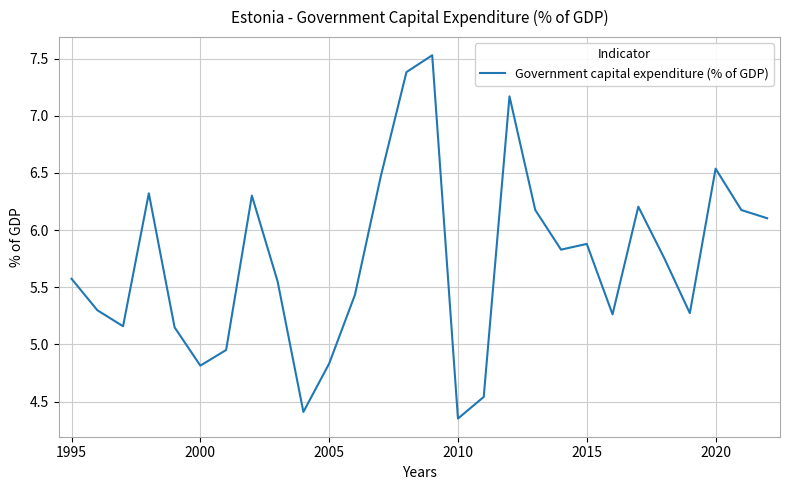

What is the maximum value shown in the chart?

7.5